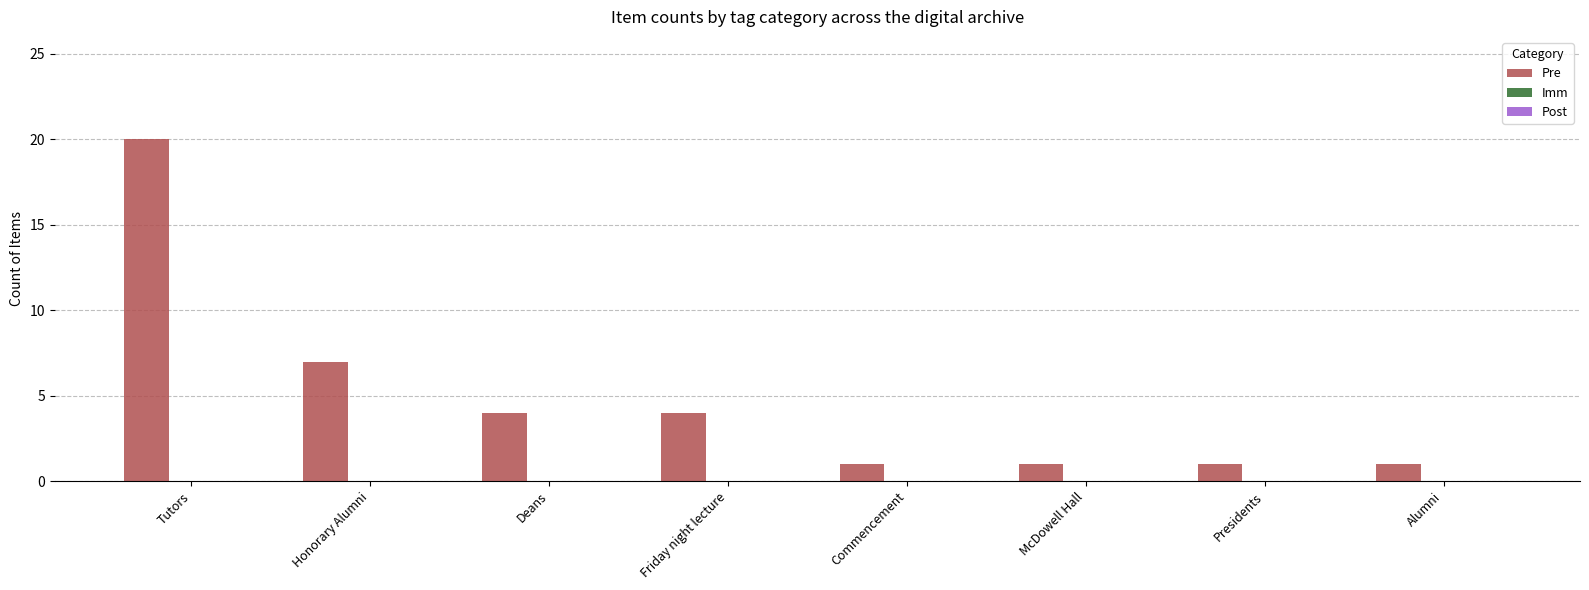

Where is the data nearest to the value 10?

Honorary Alumni